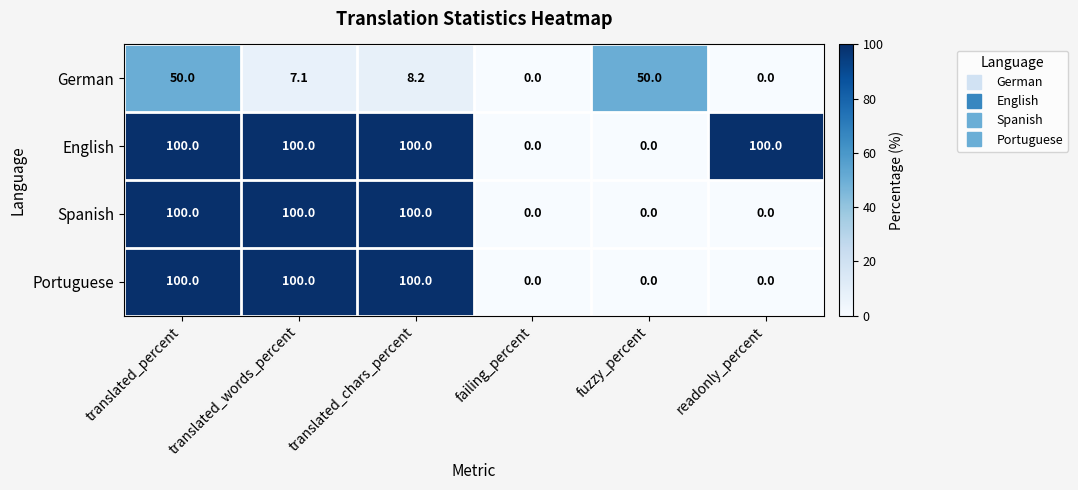

Is it true that English equals 100.0 at translated_words_percent?

True